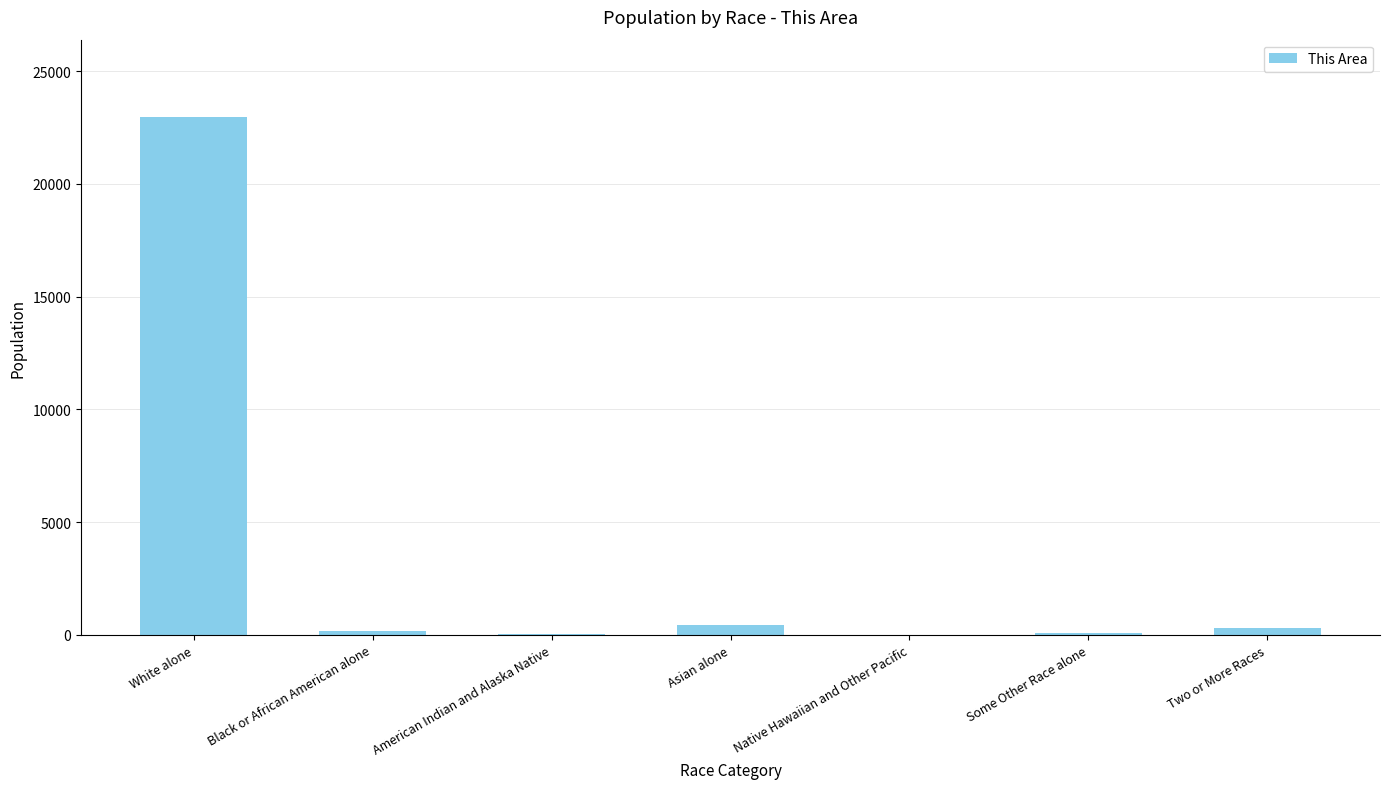

Read the value at Black or African American alone.

178